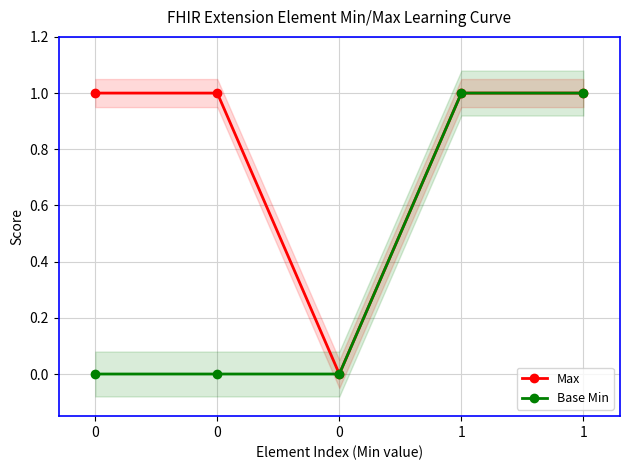

How many series are shown in this chart?

2